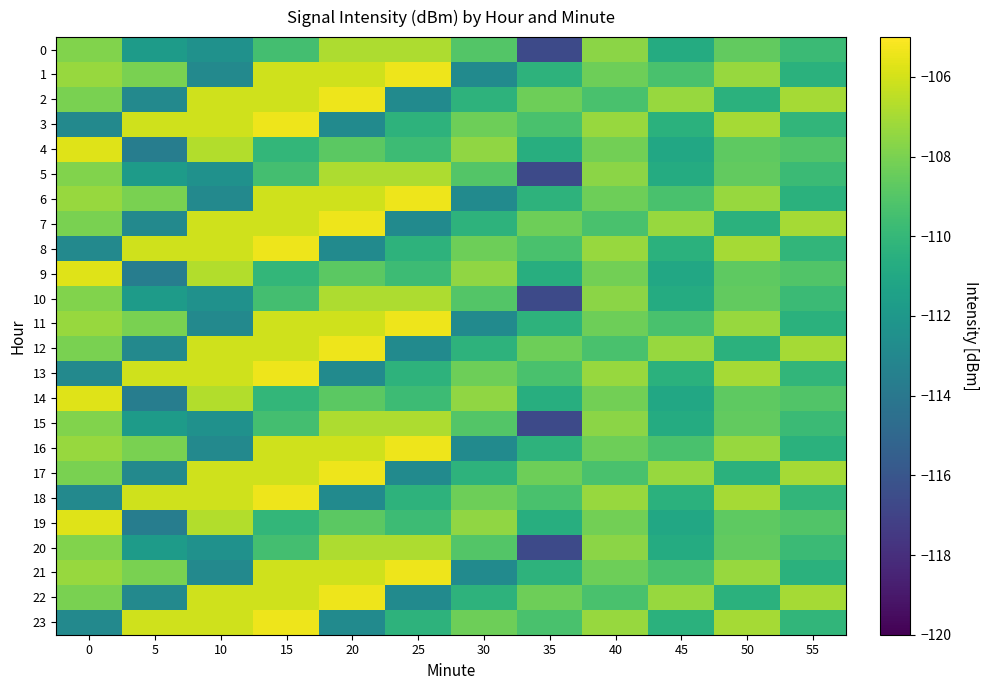

Which series has the largest total across all categories?

2